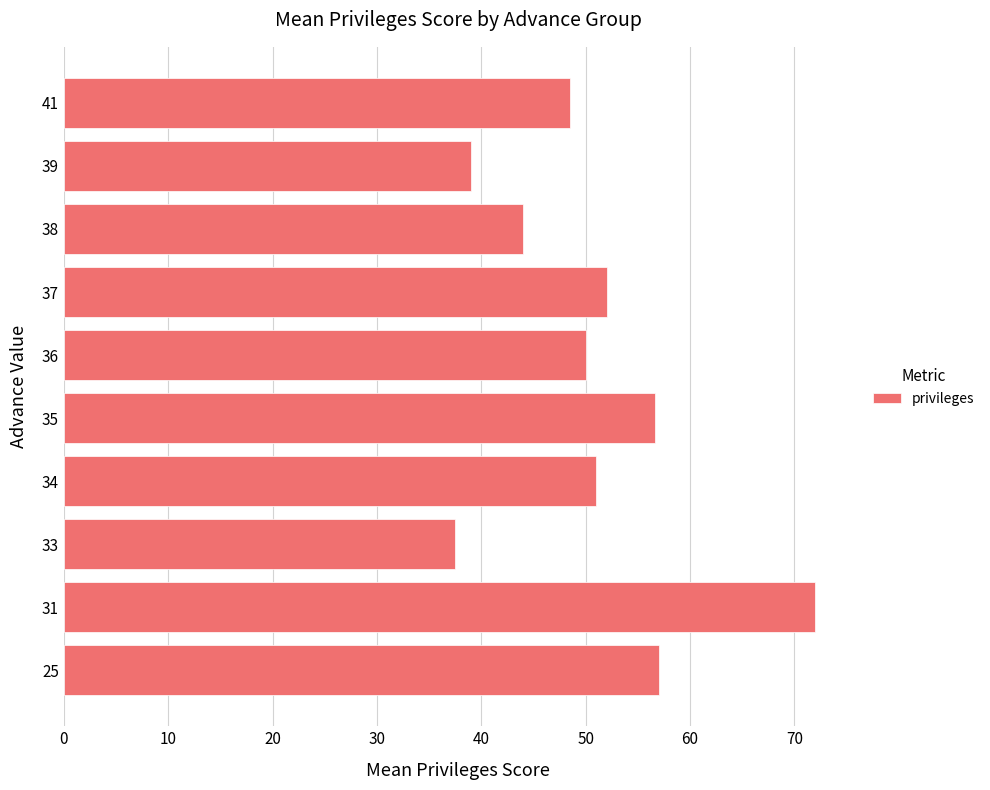

What is the change in value from 37 to 39?

-13.0